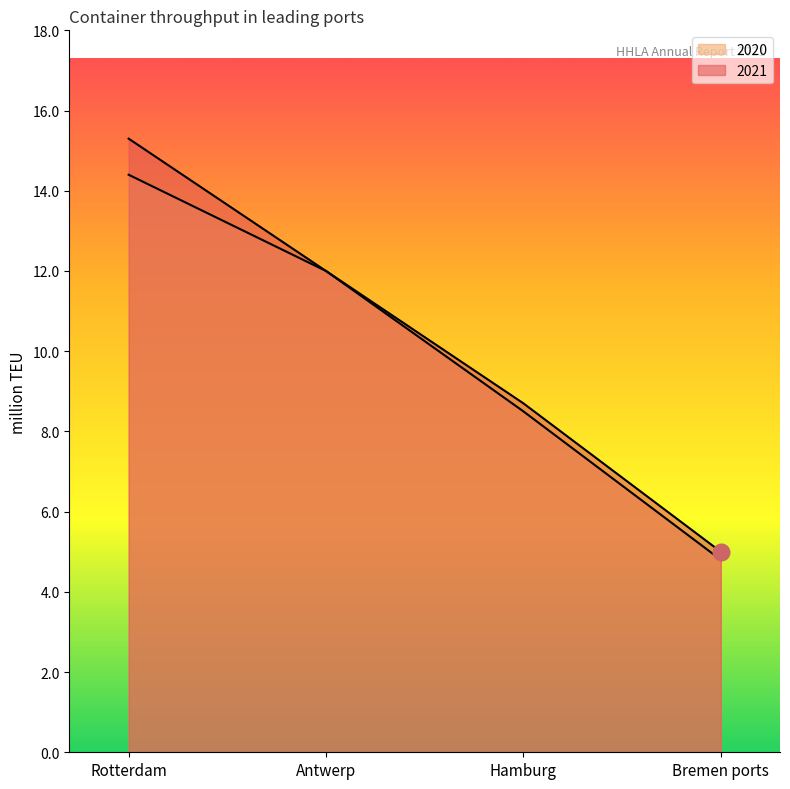

What is the lowest value of the 2021 series?

5.0